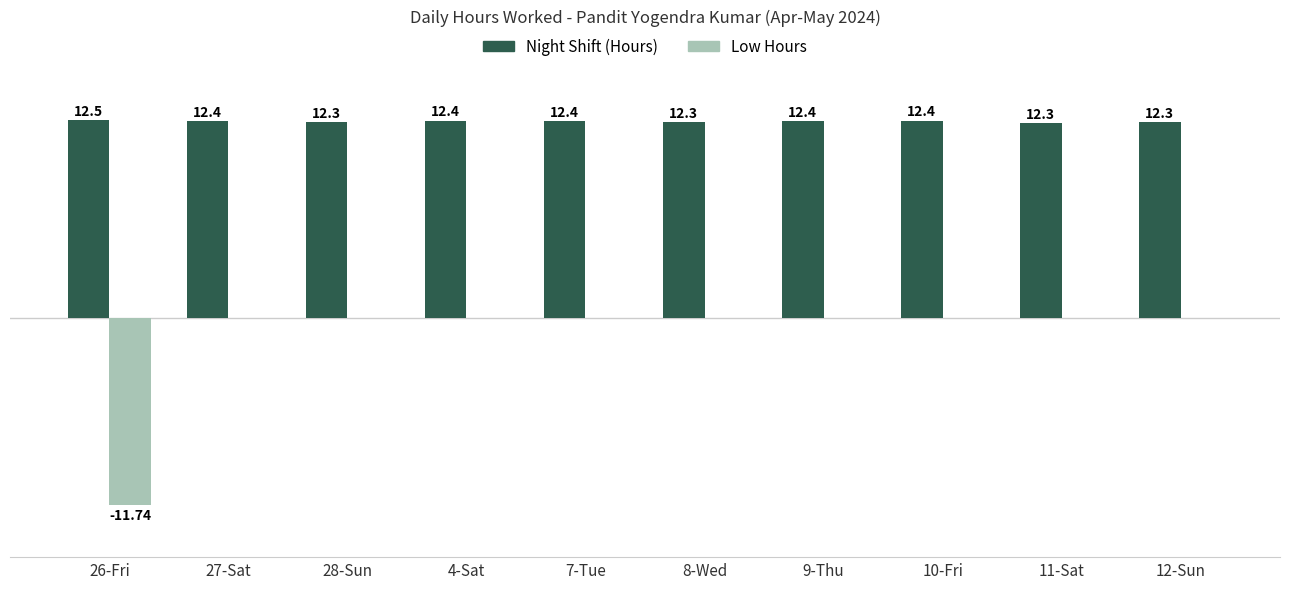

Which series has the largest total across all categories?

Night Shift (Hours)